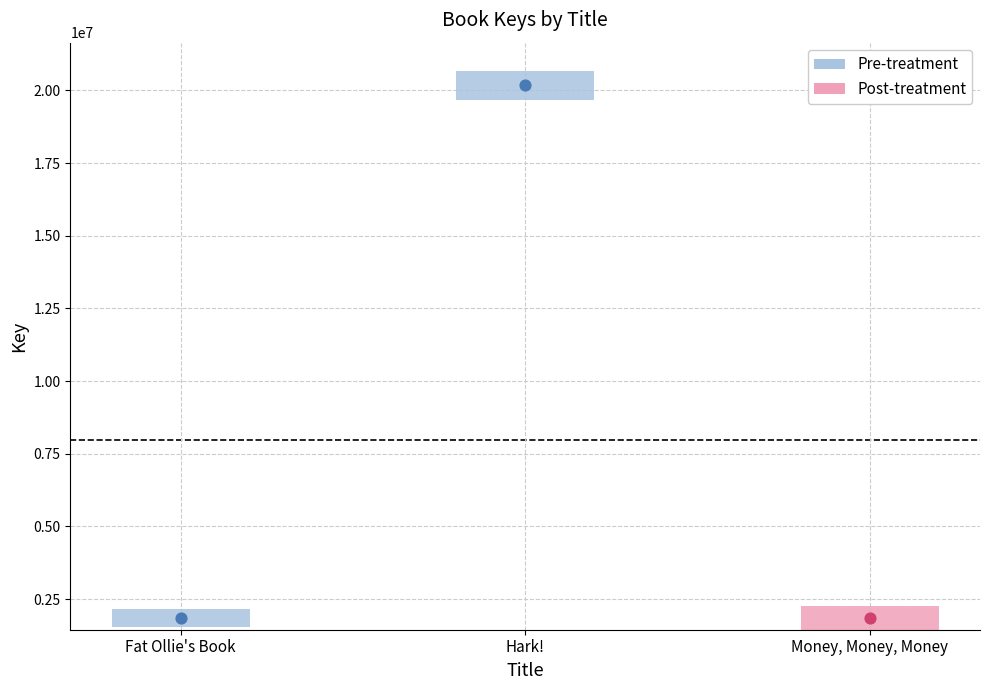

Between Hark! and Money, Money, Money, which is larger?

Hark!